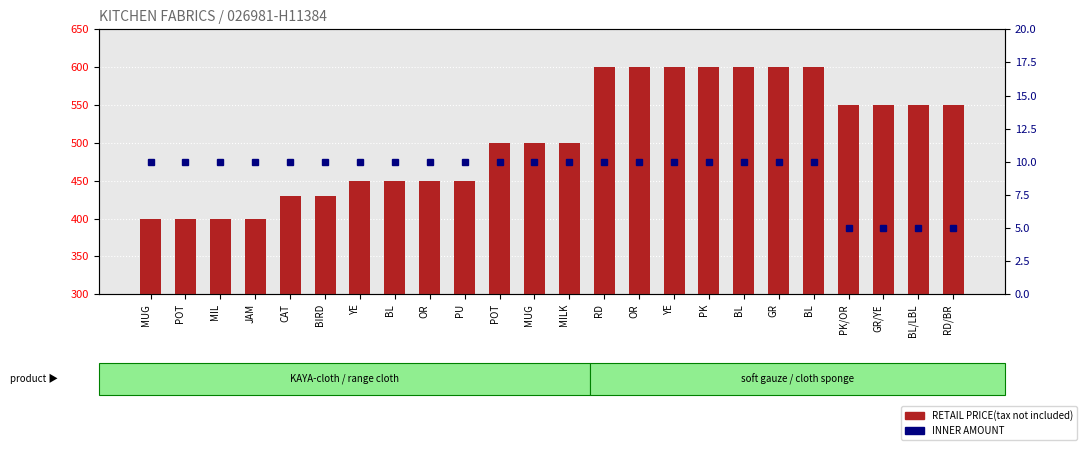

Reading right to left, what are all the values shown in this chart?

RETAIL PRICE(tax not included): 550	550	550	550	600	600	600	600	600	600	600	500	500	500	450	450	450	450	430	430	400	400	400	400
INNER AMOUNT: 5	5	5	5	10	10	10	10	10	10	10	10	10	10	10	10	10	10	10	10	10	10	10	10